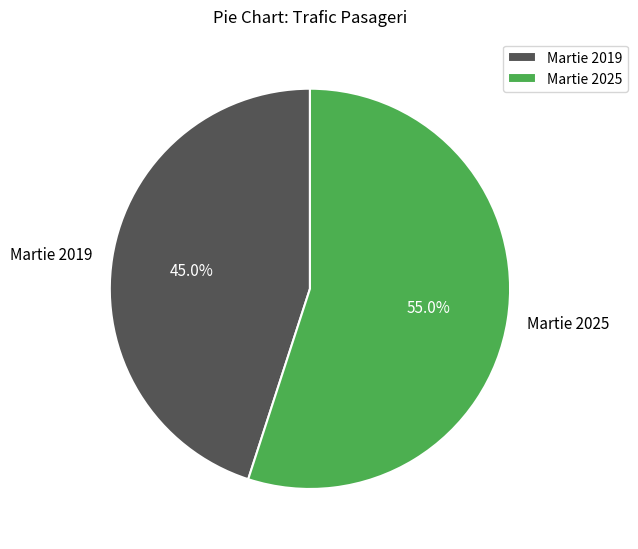

Rank the categories by value from highest to lowest.

Martie 2025, Martie 2019